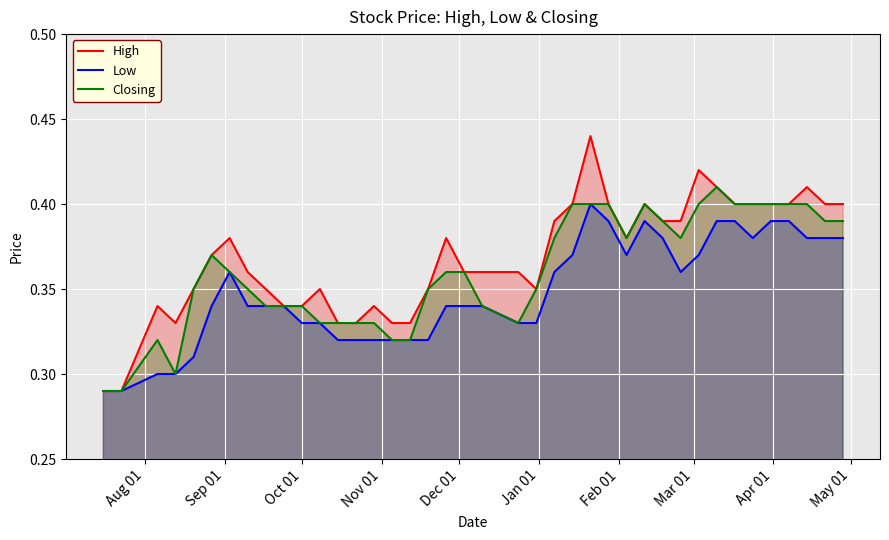

In High, how many points are lower than both neighbors (excluding endpoints)?

3